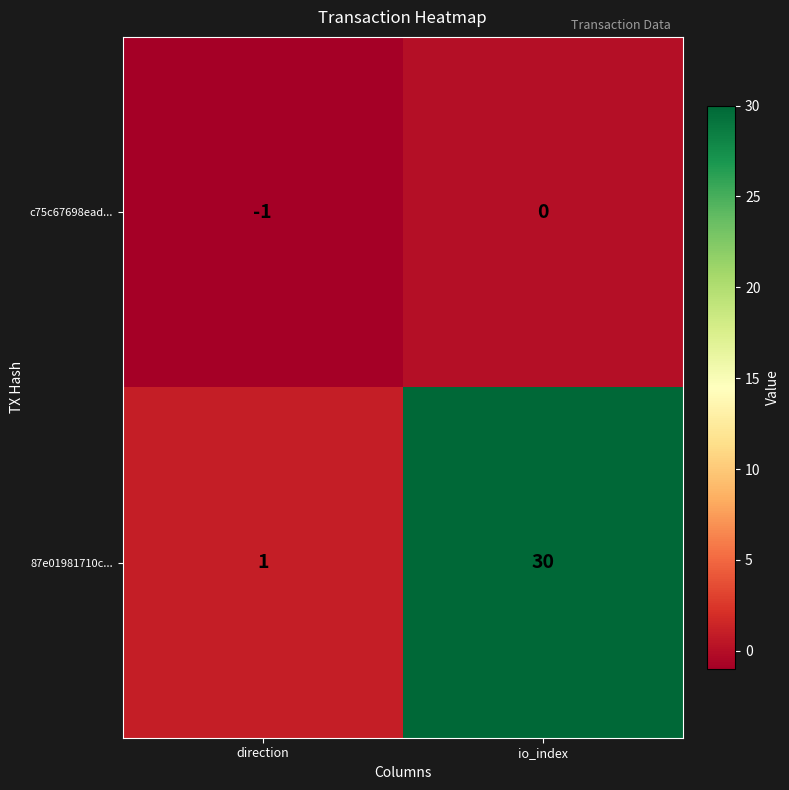

What is the difference between the highest and lowest values at direction?

2